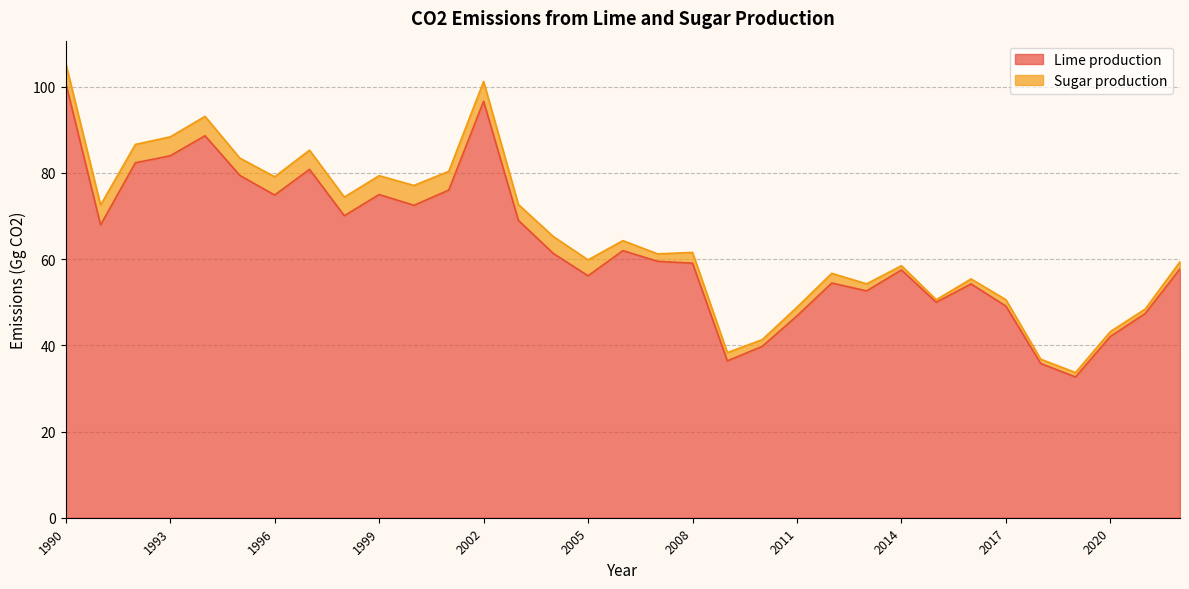

What is the difference between the values at 2010 and 1994?

48.9